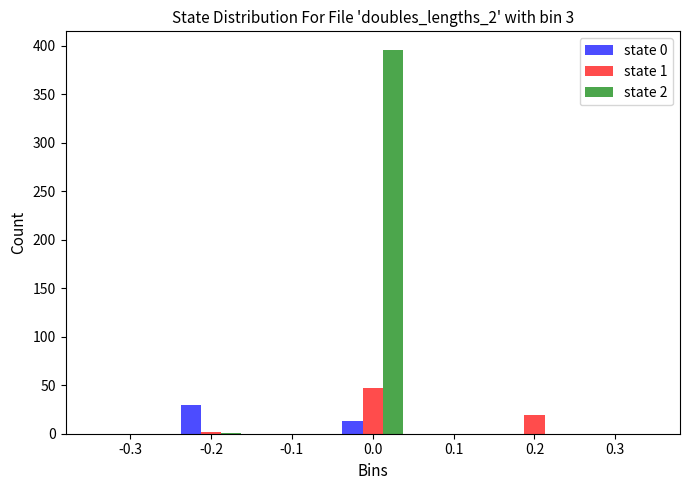

Which series has the largest total across all categories?

state 2